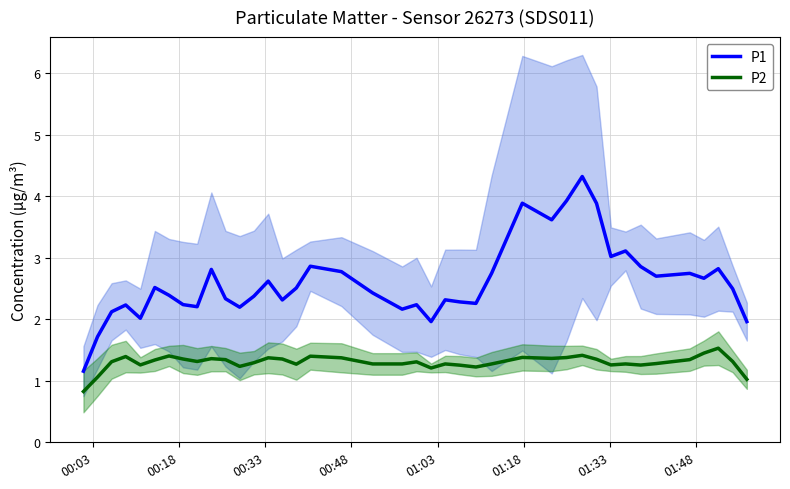

List the series in order of their overall mean, highest first.

P1, P2